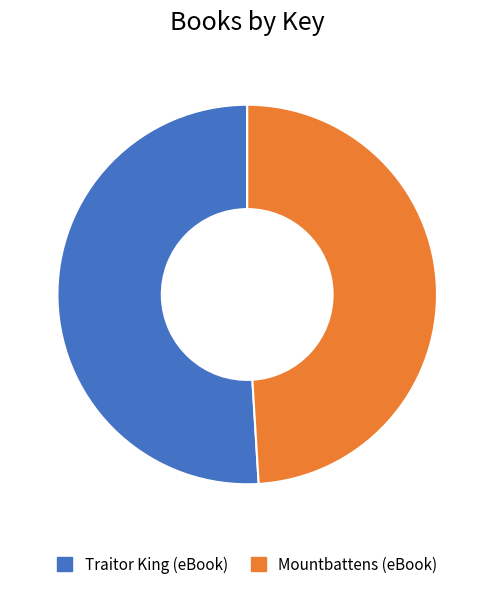

Rank the categories by value from lowest to highest.

Mountbattens (eBook), Traitor King (eBook)